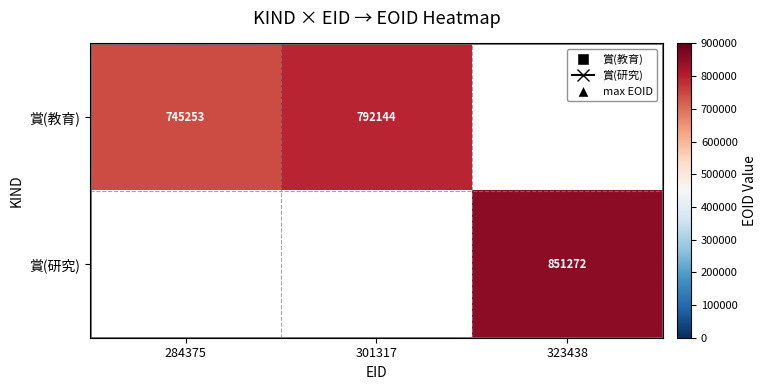

The 賞(研究) series shows 172685.2 at 323438. True or false?

False